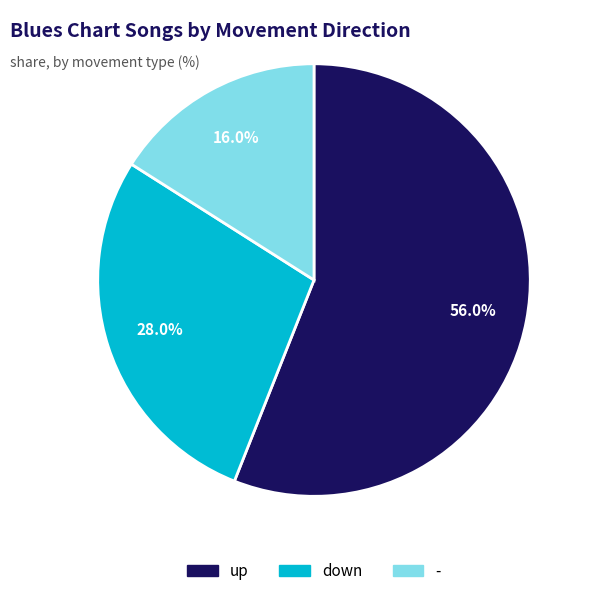

Between up and down, which is larger?

up